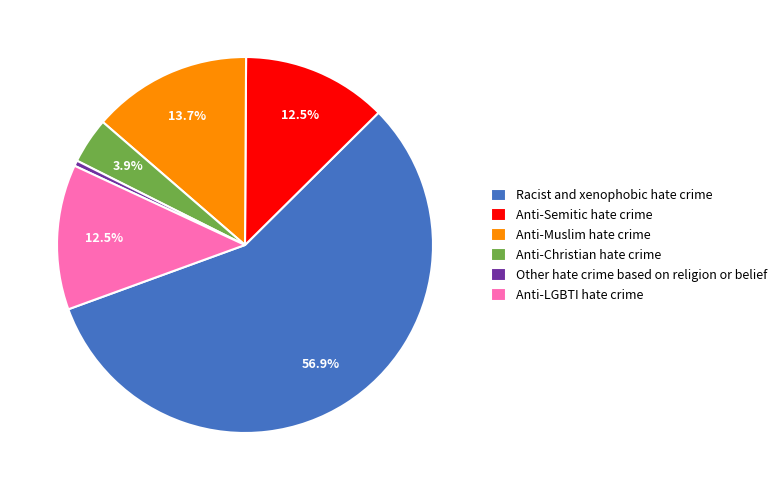

To the nearest percent, what is the combined percentage of Racist and xenophobic hate crime and Anti-Semitic hate crime?

69%